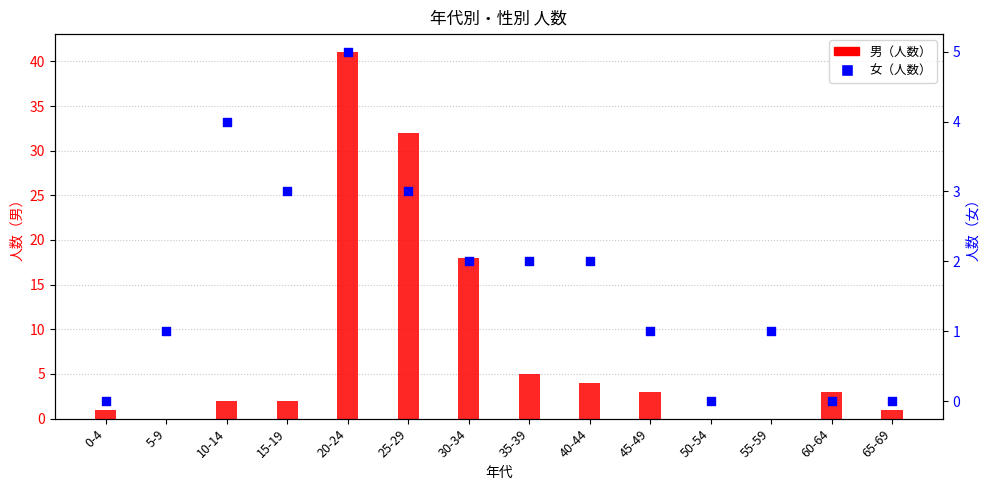

Which series has the largest total across all categories?

男（人数）